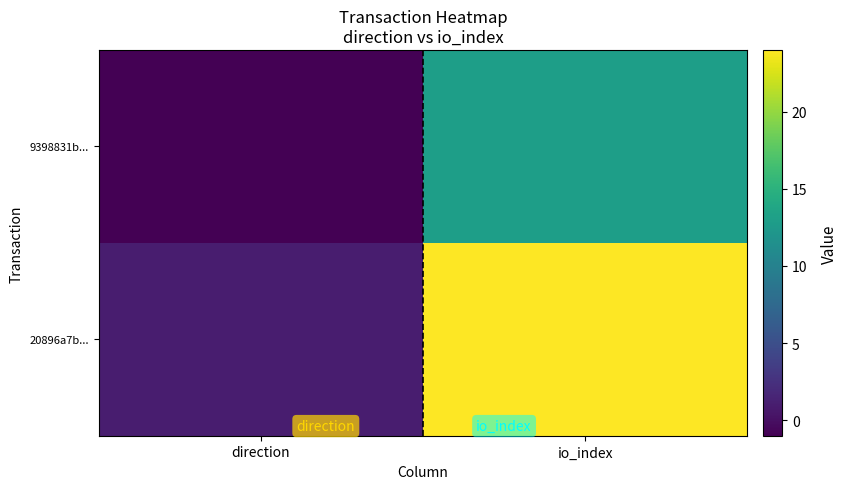

Reading left to right, transcribe all the data shown in this chart.

9398831b...: direction=-1	io_index=13
20896a7b...: direction=1	io_index=24